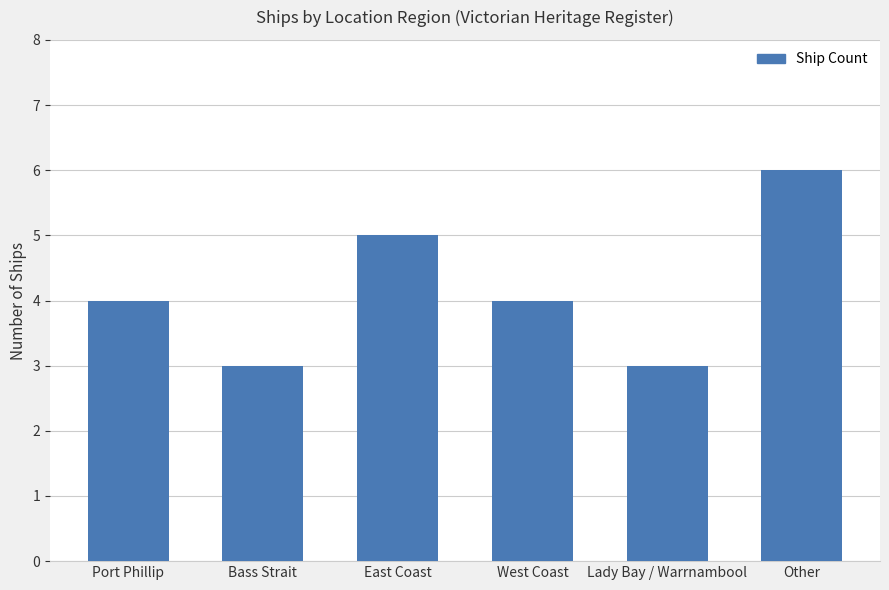

Approximately how many times larger is the value at West Coast compared to Lady Bay / Warrnambool?

1.3